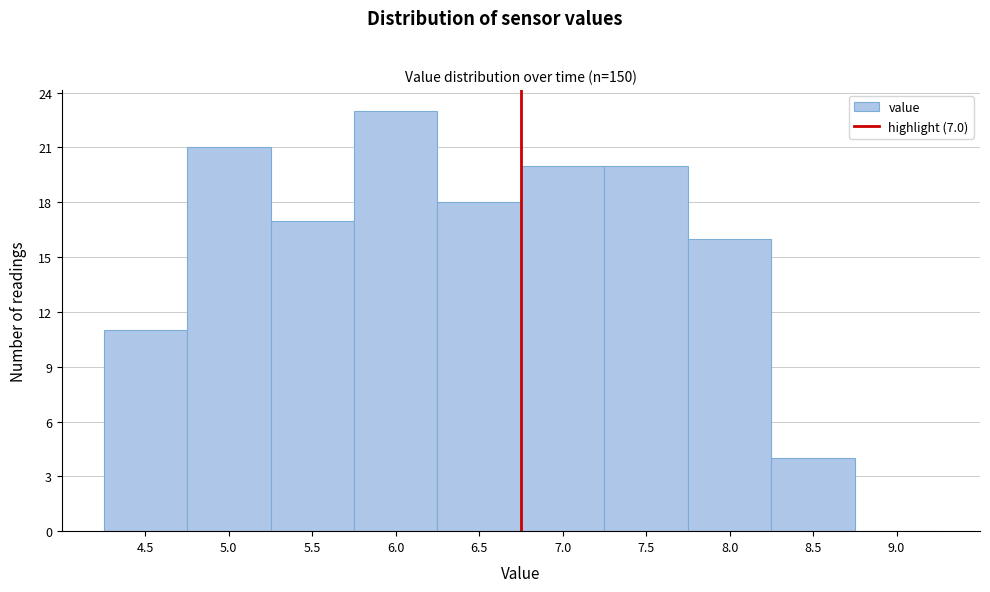

Reading left to right, list all the values displayed in this chart.

4.5=11	5.0=21	5.5=17	6.0=23	6.5=18	7.0=20	7.5=20	8.0=16	8.5=4	9.0=0